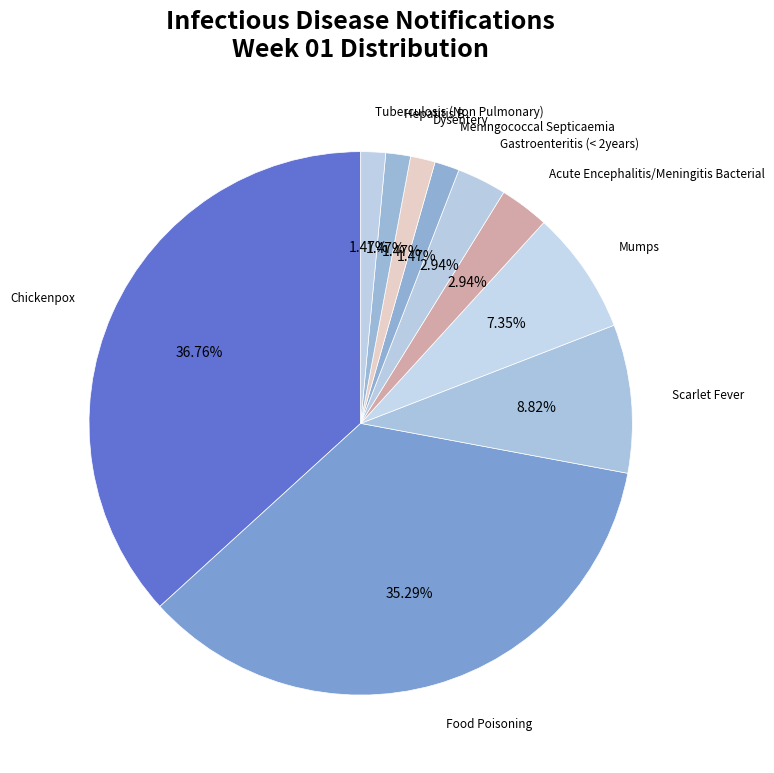

To the nearest percent, what is the difference between the Chickenpox and Hepatitis B slice percentages?

35%